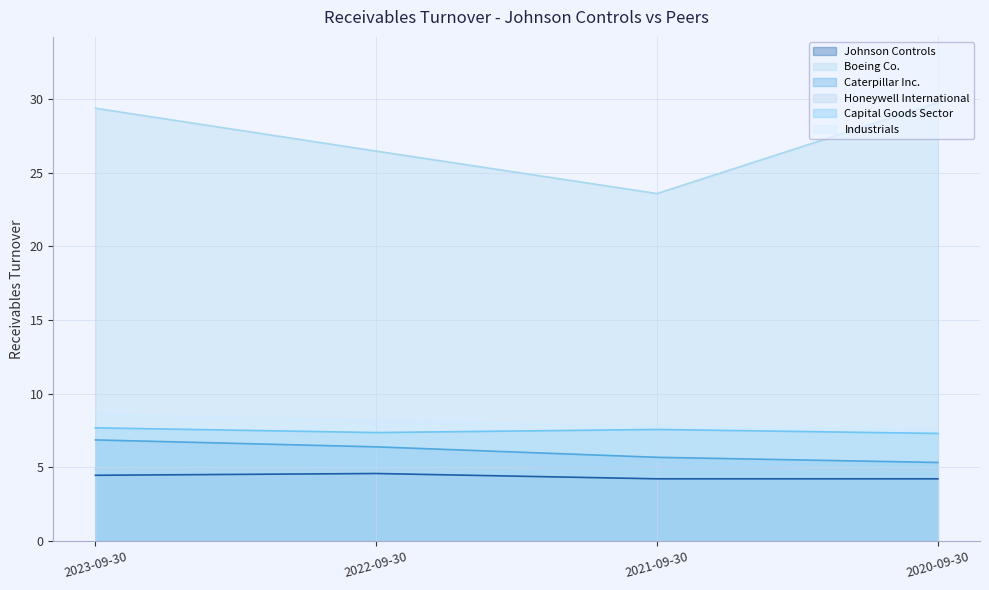

List the series in order of their peak value, lowest first.

Johnson Controls, Honeywell International, Caterpillar Inc., Capital Goods Sector, Industrials, Boeing Co.